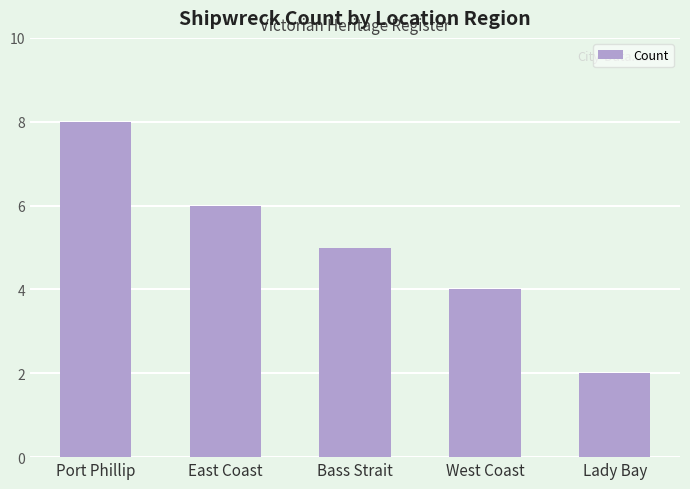

The chart shows a value of 5 at Bass Strait. True or false?

True